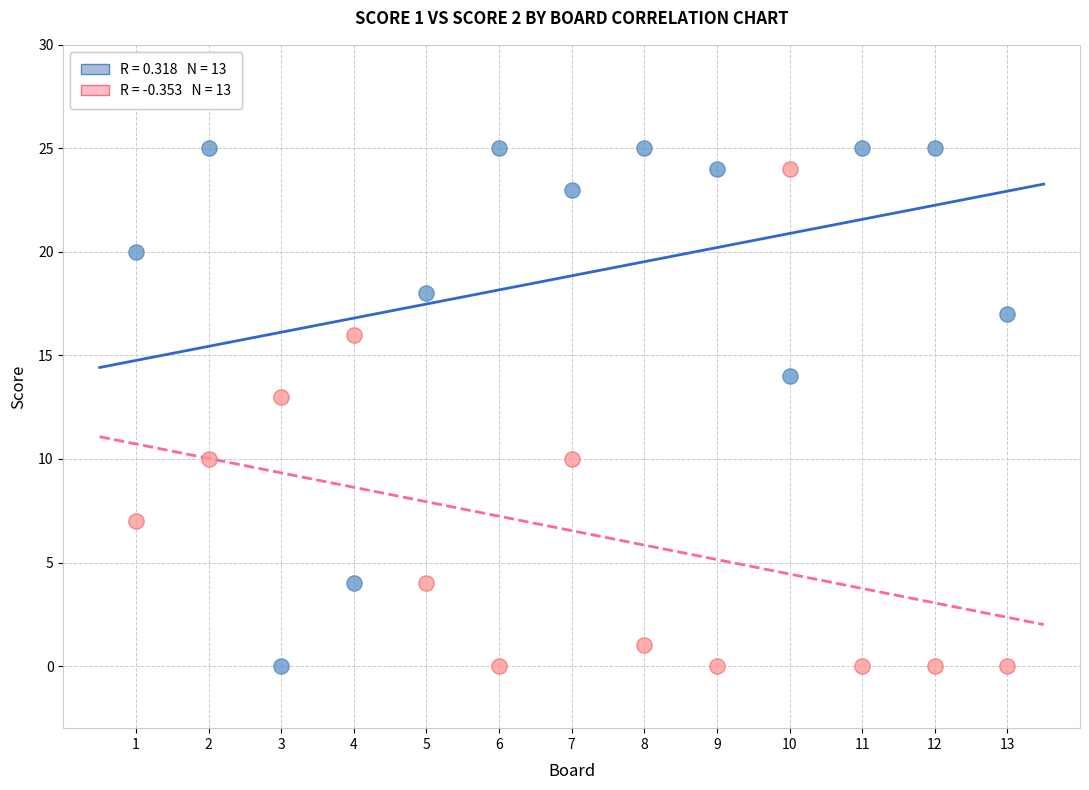

Across all series, what Y value is closest to 12?

13